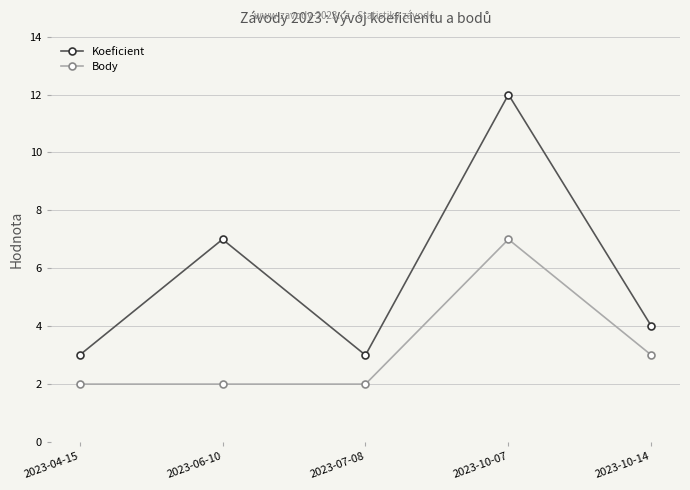

How many lines are shown in the chart?

2